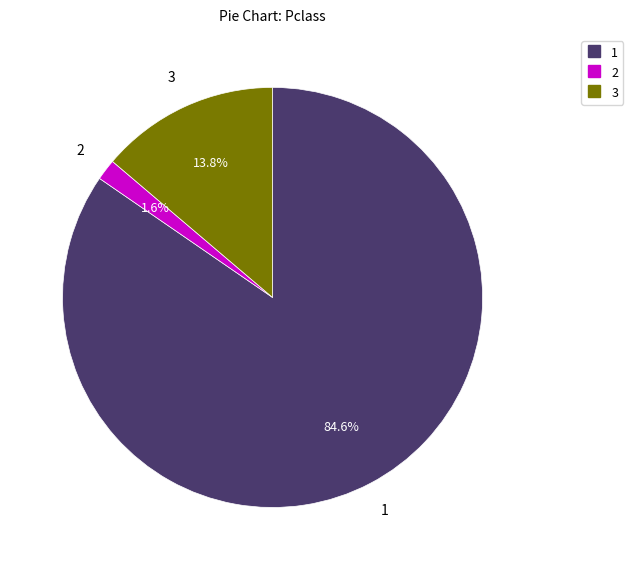

Is there a majority slice in this chart?

Yes